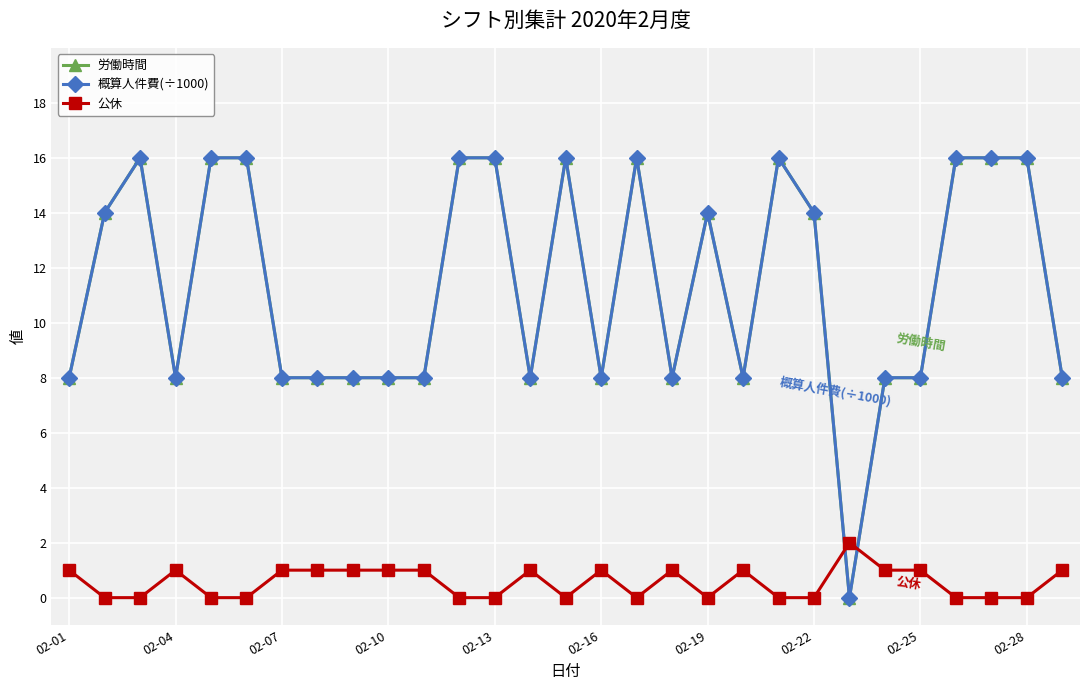

Is this an area chart (filled region under the line)?

No